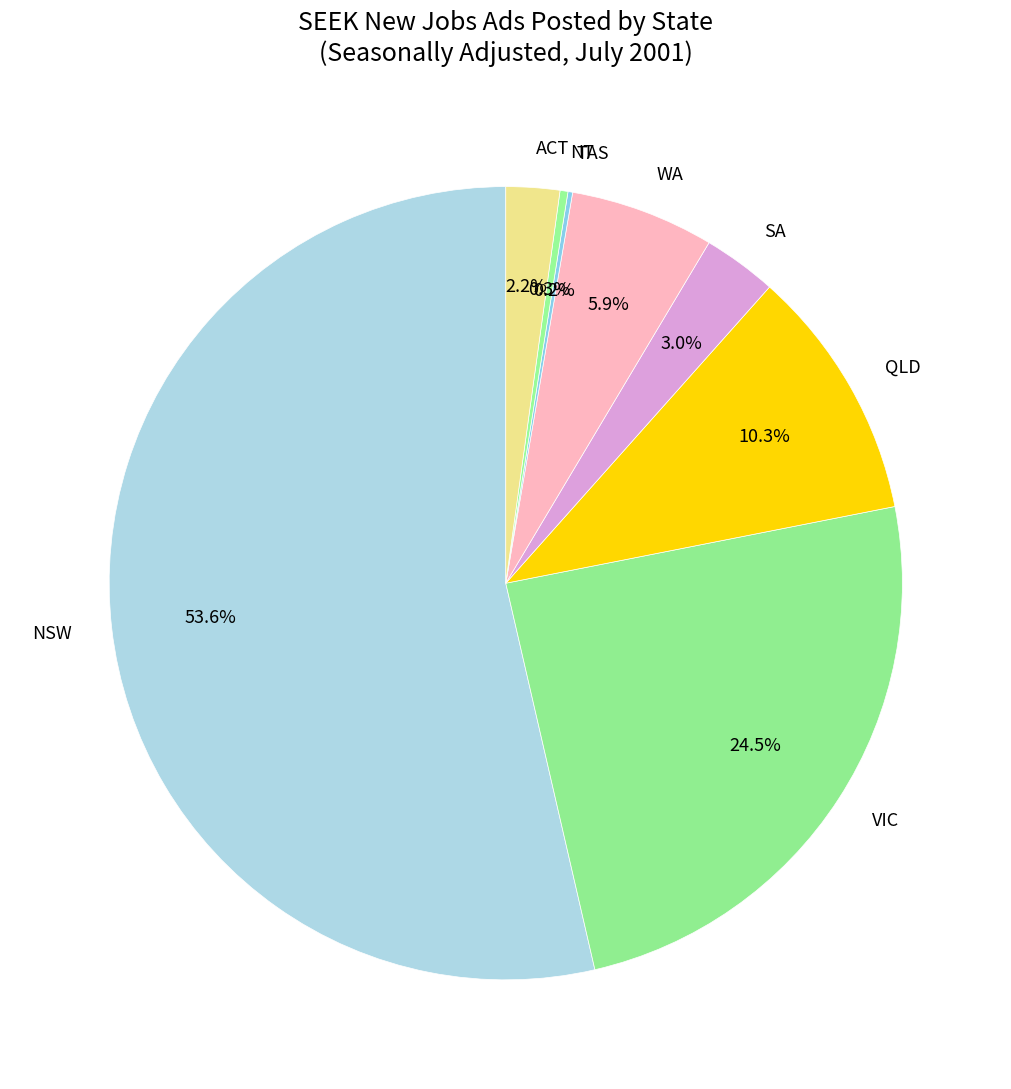

Do SA and VIC together represent more than half of the pie?

No